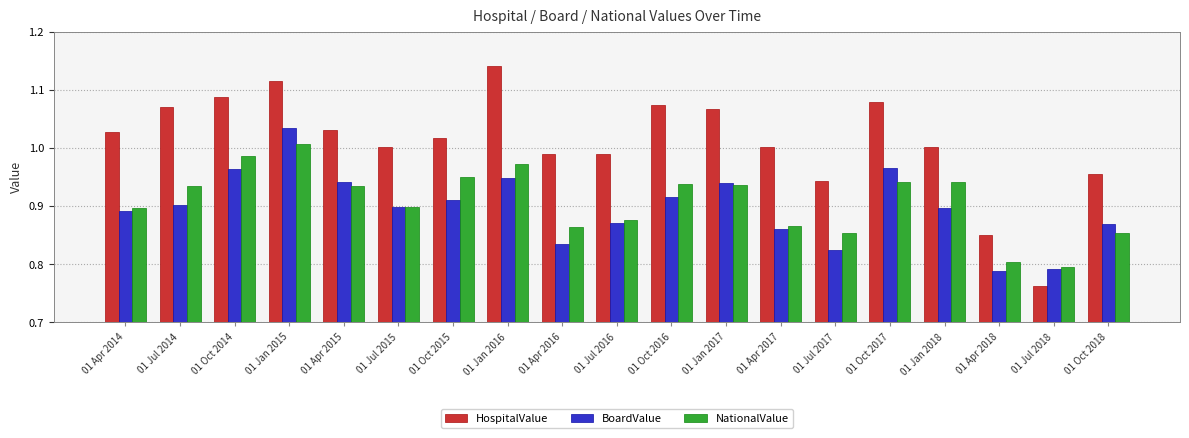

What is the label of the 10th bar from the left?

01 Jul 2016